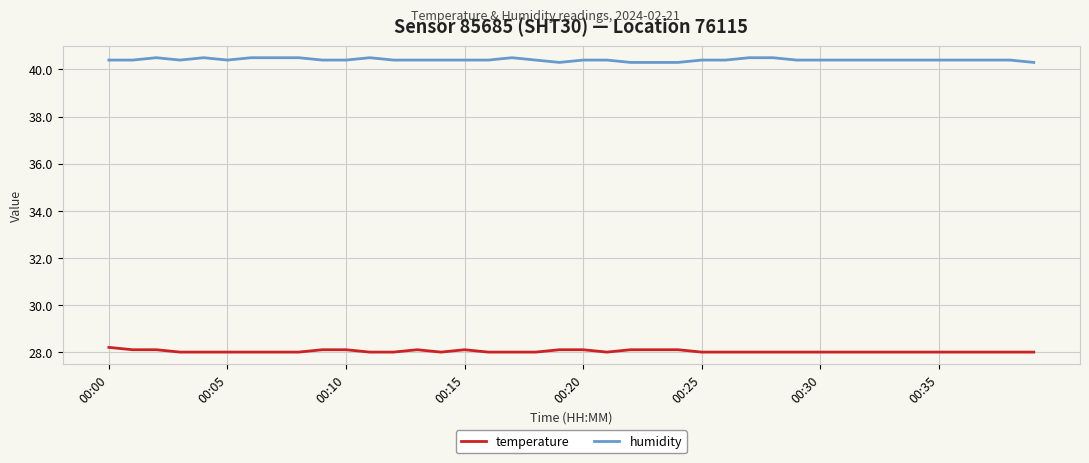

List the series in order of their overall mean, highest first.

humidity, temperature